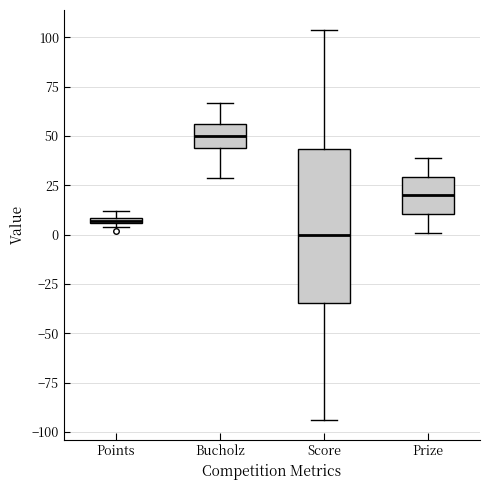

Which box is the tallest, from its lower edge to its upper edge?

Score